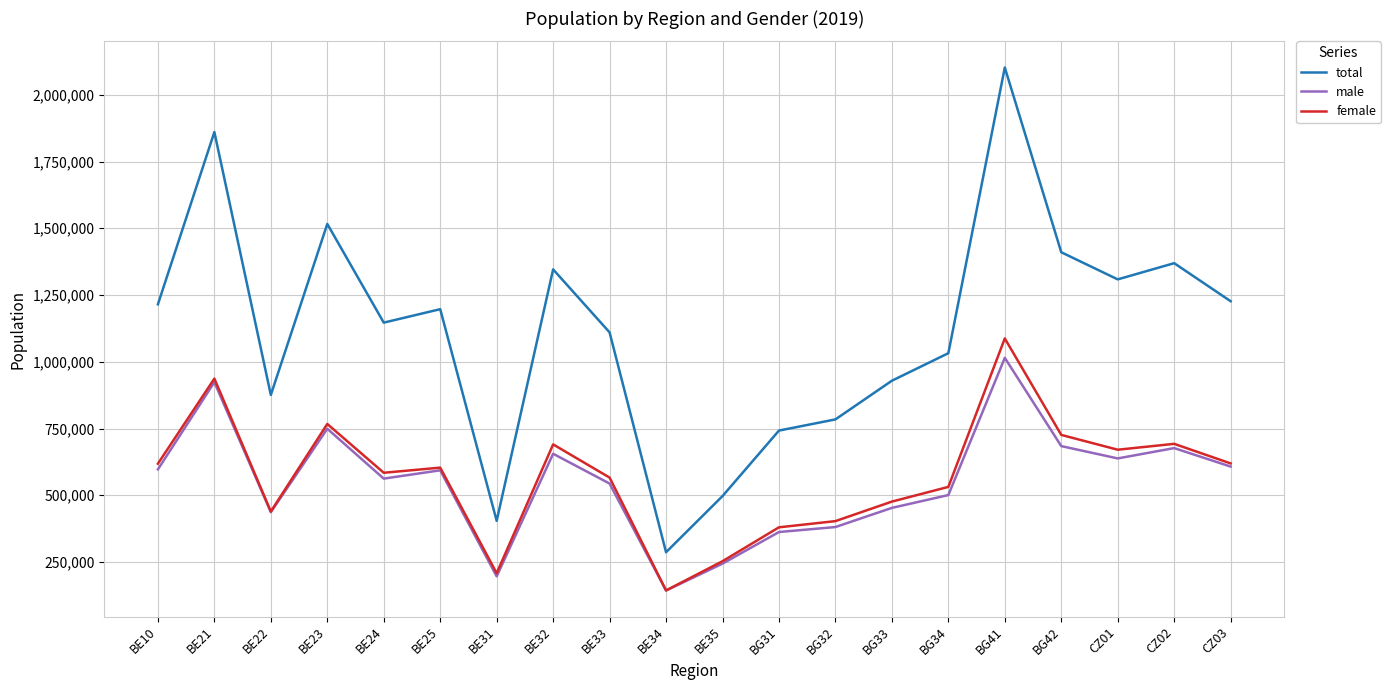

True or false: total and female cross at least once.

False